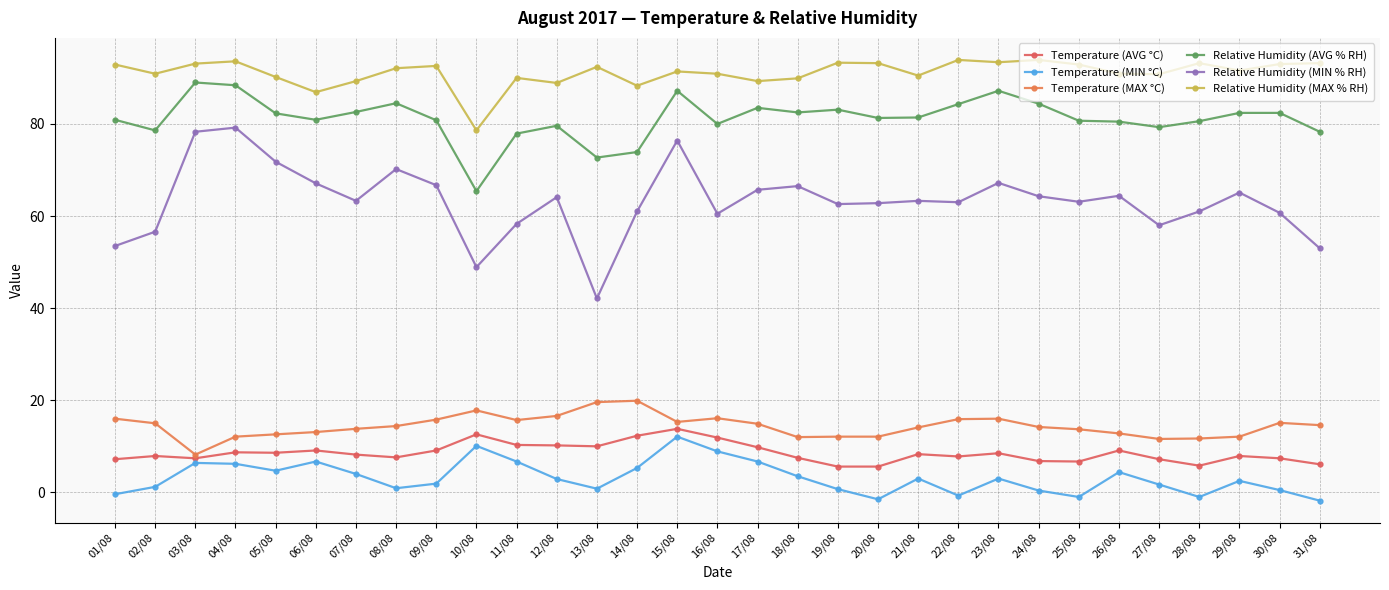

True or false: Relative Humidity (MIN % RH) has more than 0 interior local peaks.

True